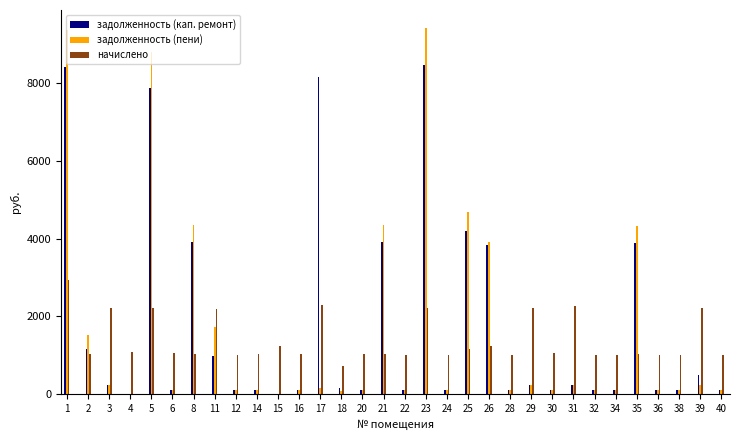

How many groups of bars are there?

32